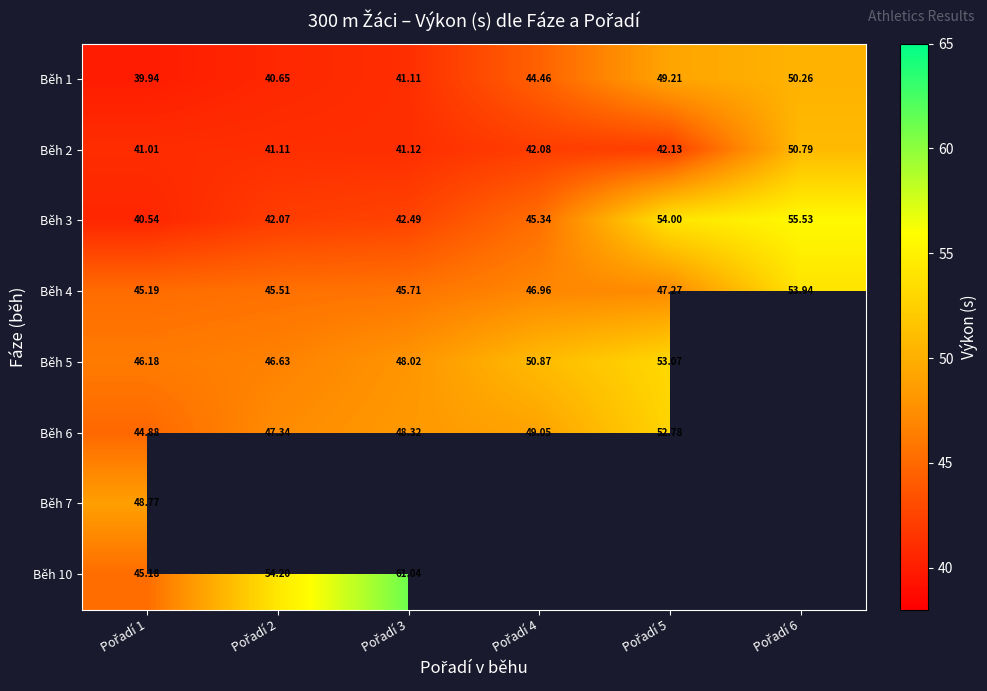

Which category has the highest value in the Běh 3 series?

Pořadí 6